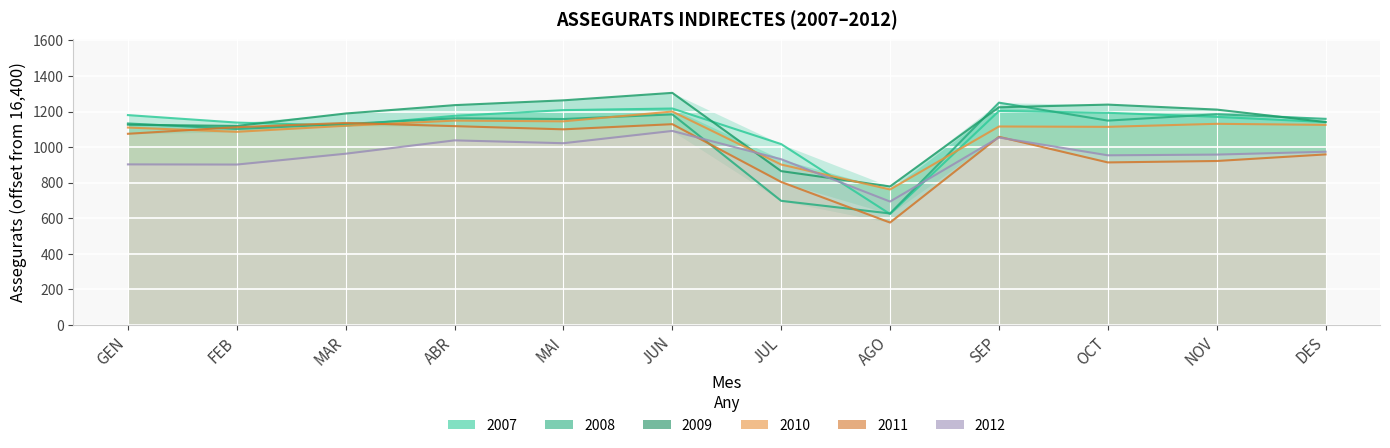

What is the difference between the 2012 values at SEP and OCT?

100